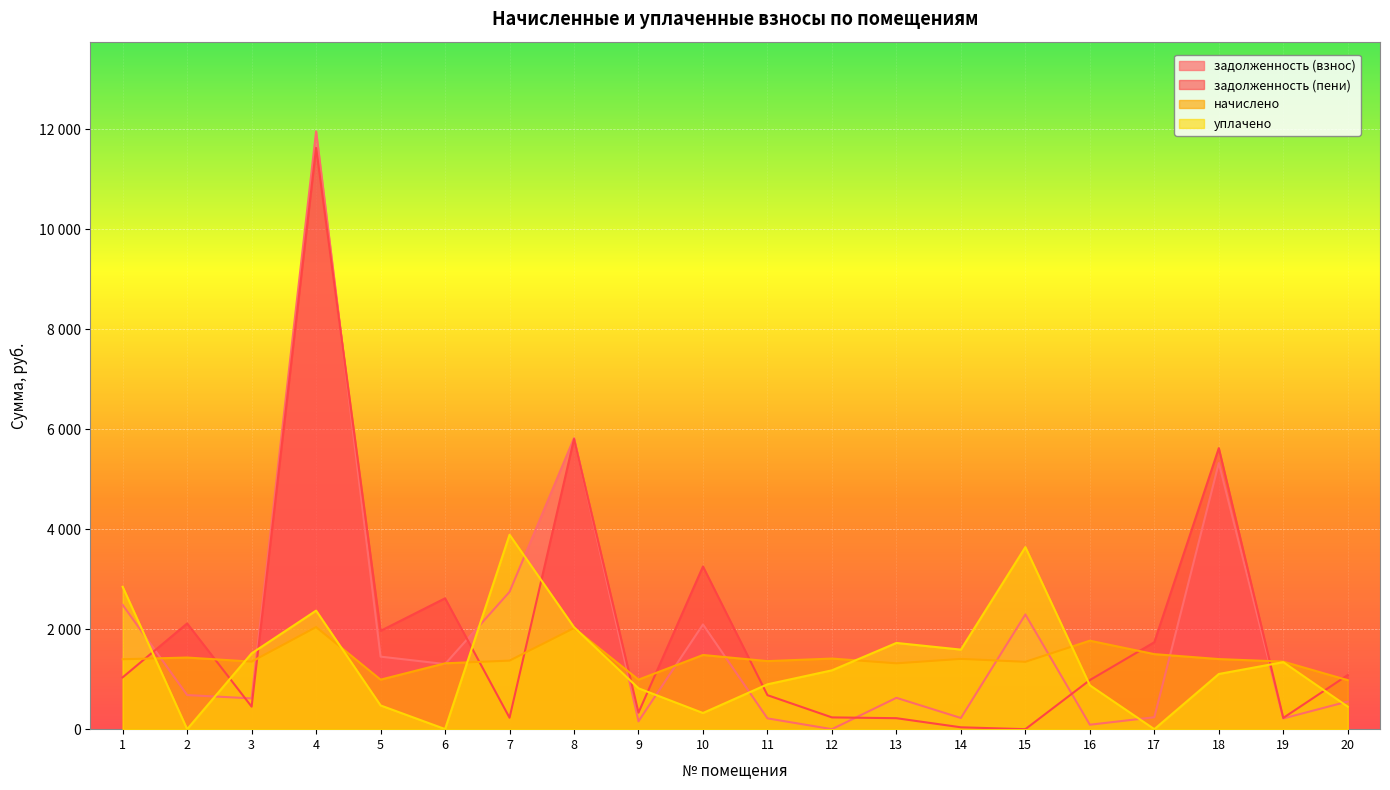

True or false: уплачено has a value of 817.1 at 9.

True